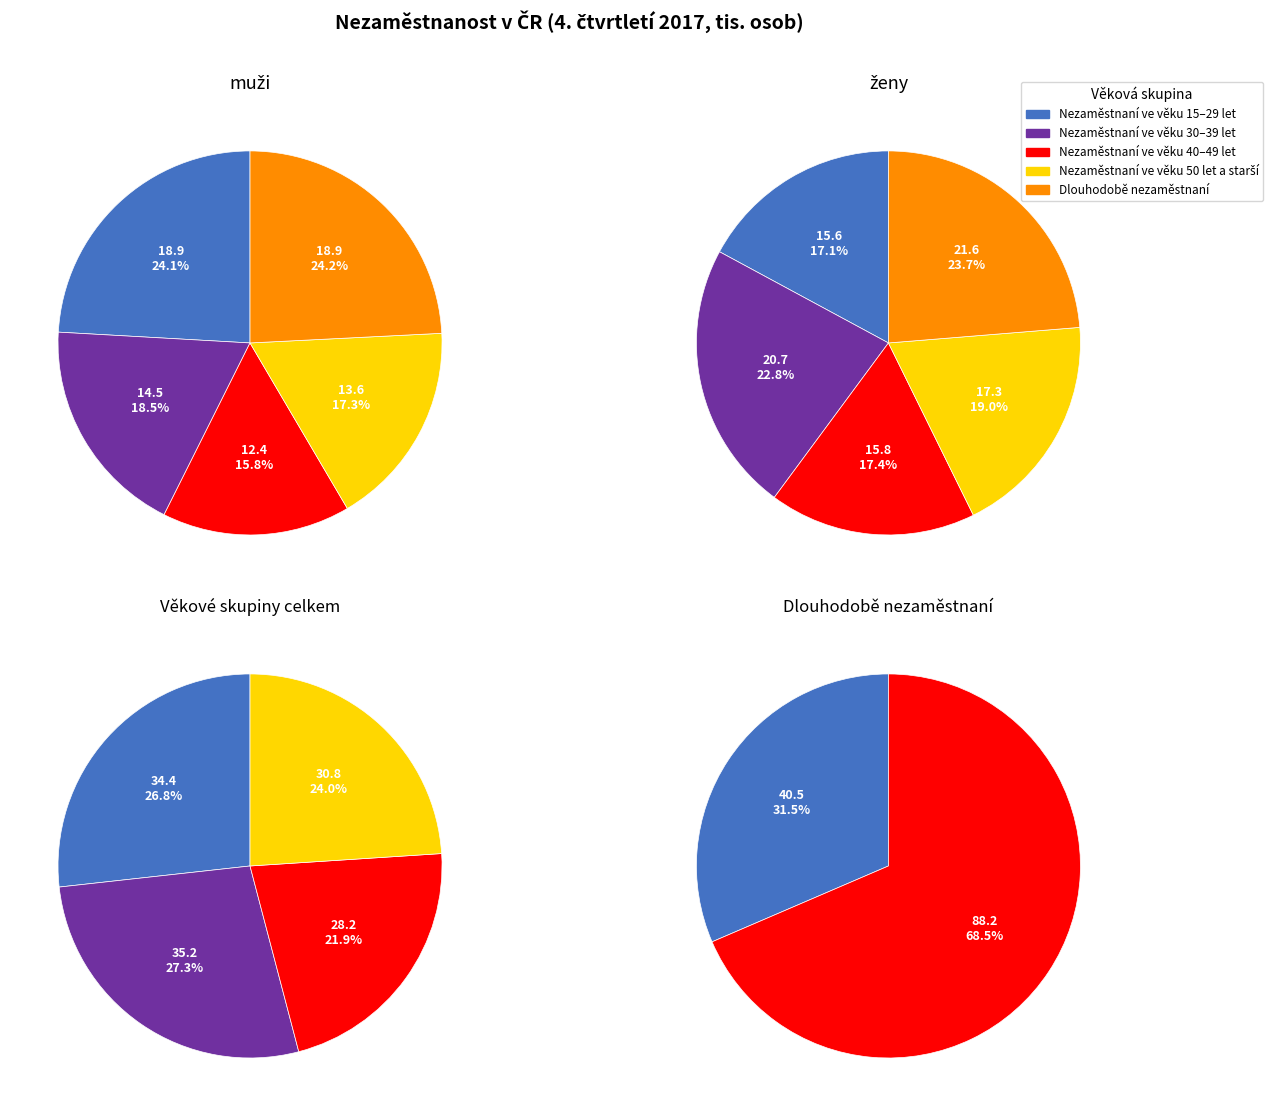

Does any single category account for the majority?

No